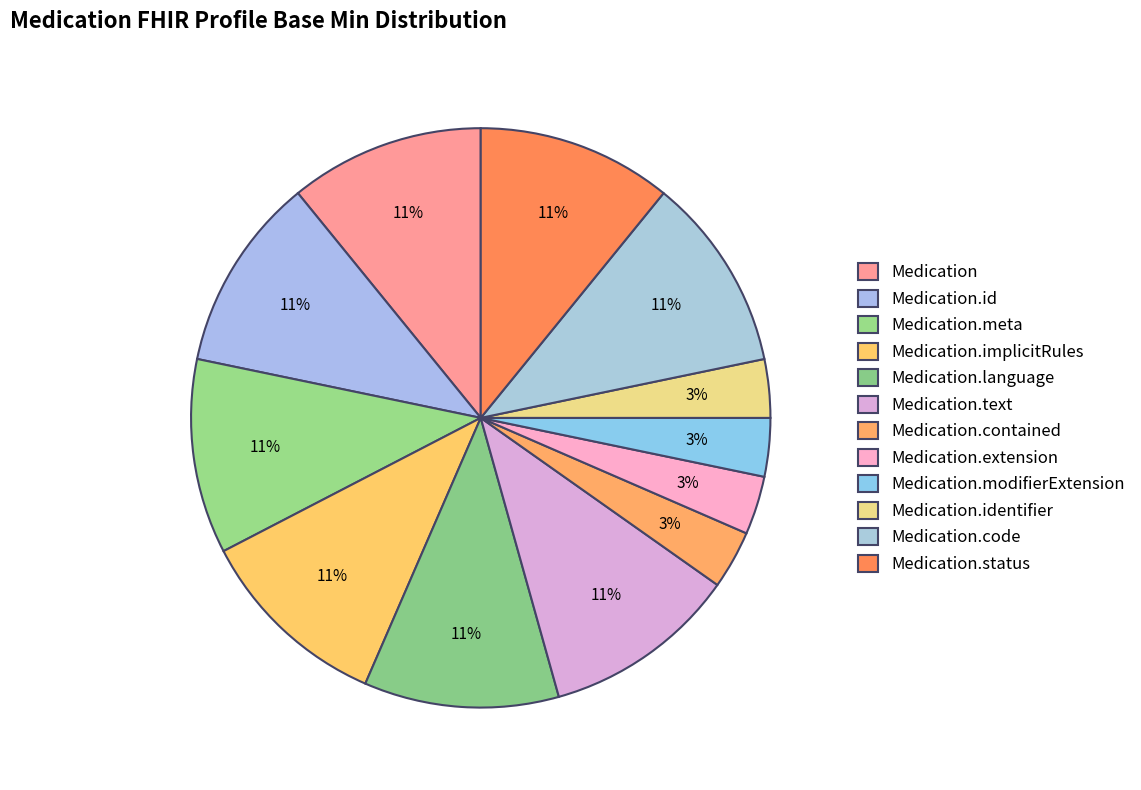

How many slices are in this pie chart?

12